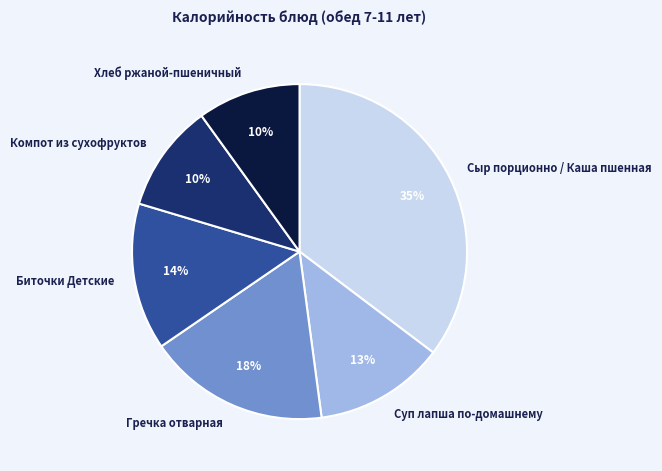

Which has a higher value, Гречка отварная or Суп лапша по-домашнему?

Гречка отварная